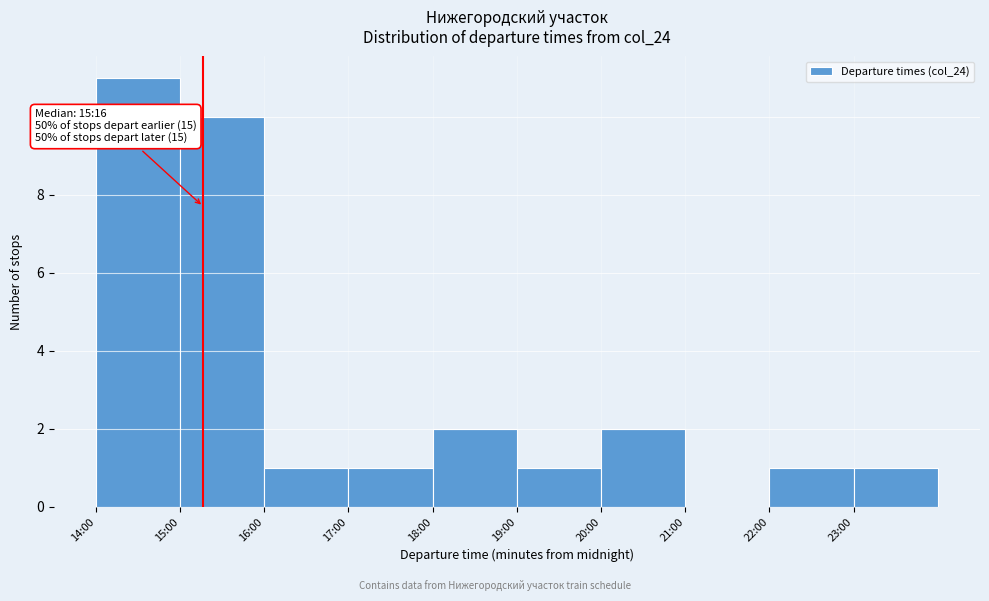

Reading left to right, extract all data points from this chart.

14:00=11	15:00=10	16:00=1	17:00=1	18:00=2	19:00=1	20:00=2	21:00=0	22:00=1	23:00=1